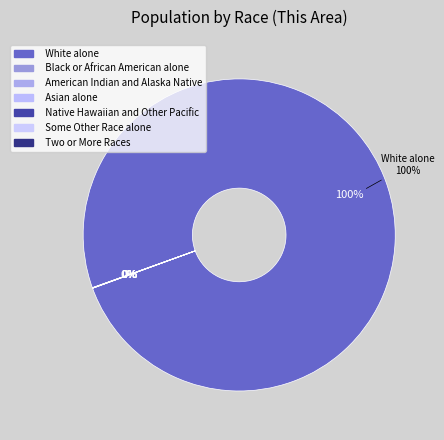

Is Two or More Races the majority of the pie?

No